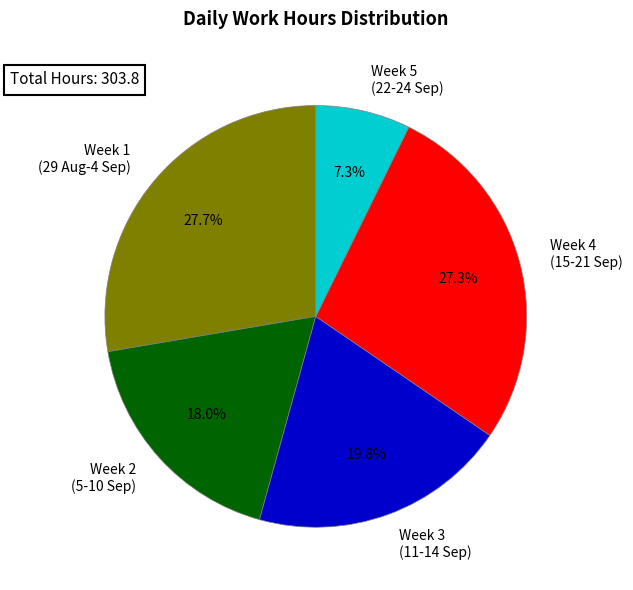

Does any single category account for the majority?

No